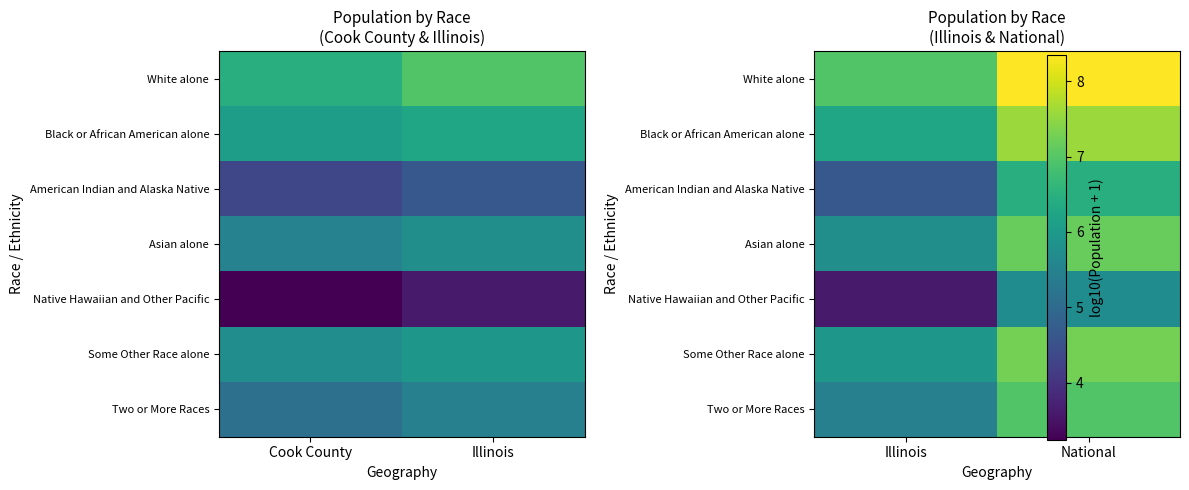

Rank the categories by Two or More Races value from highest to lowest.

National, Illinois